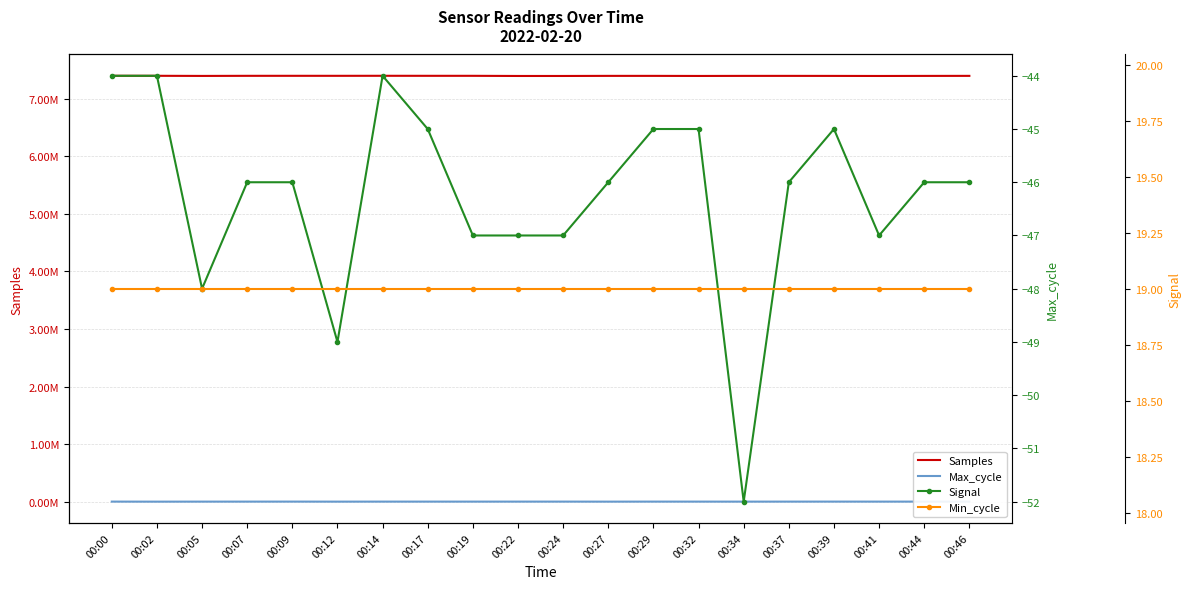

True or false: Samples and Min_cycle intersect in this chart.

False